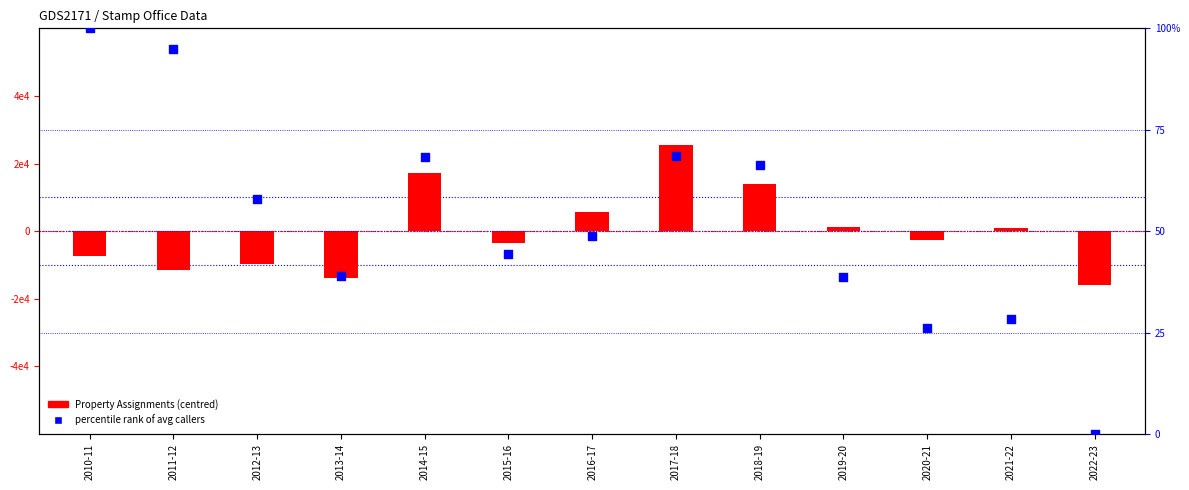

What are all the series names shown in the legend?

Property_Assignments (centred), percentile rank of avg callers